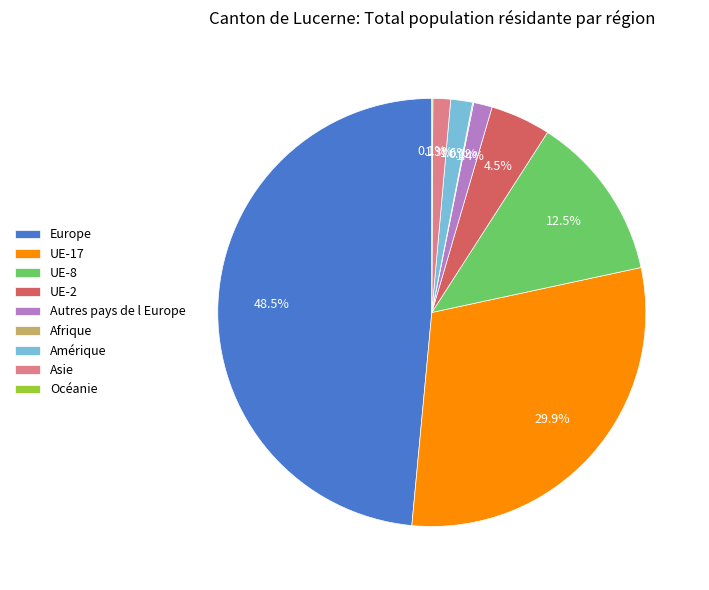

Which category has the biggest portion of the pie?

Europe